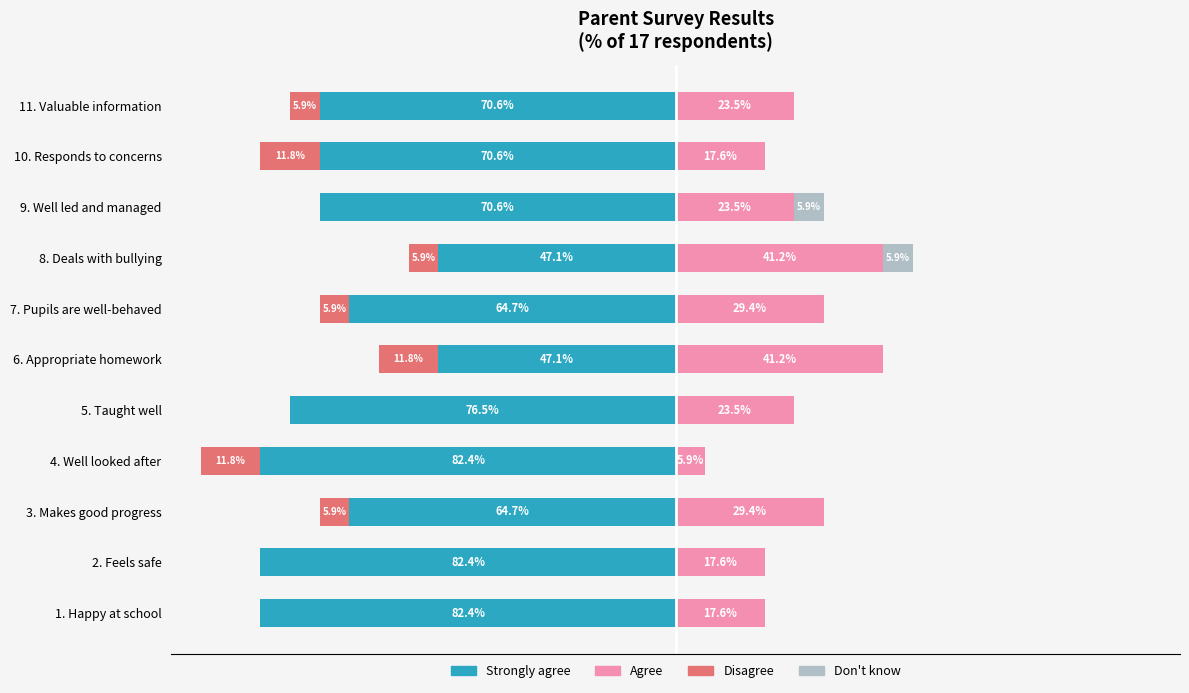

How many data points in Strongly agree are above -70?

4